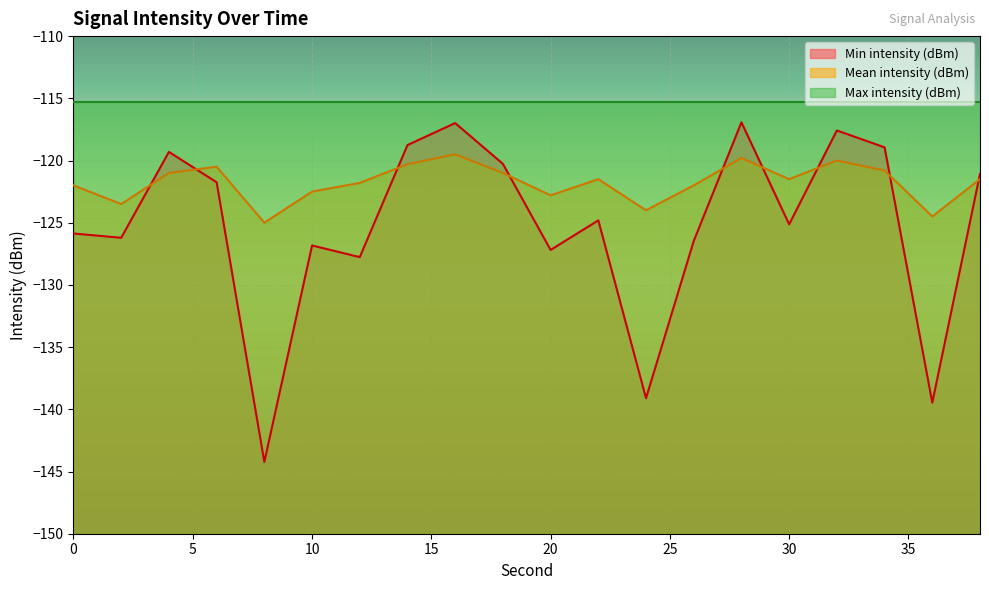

How many values in the Mean intensity (dBm) series exceed -121?

6